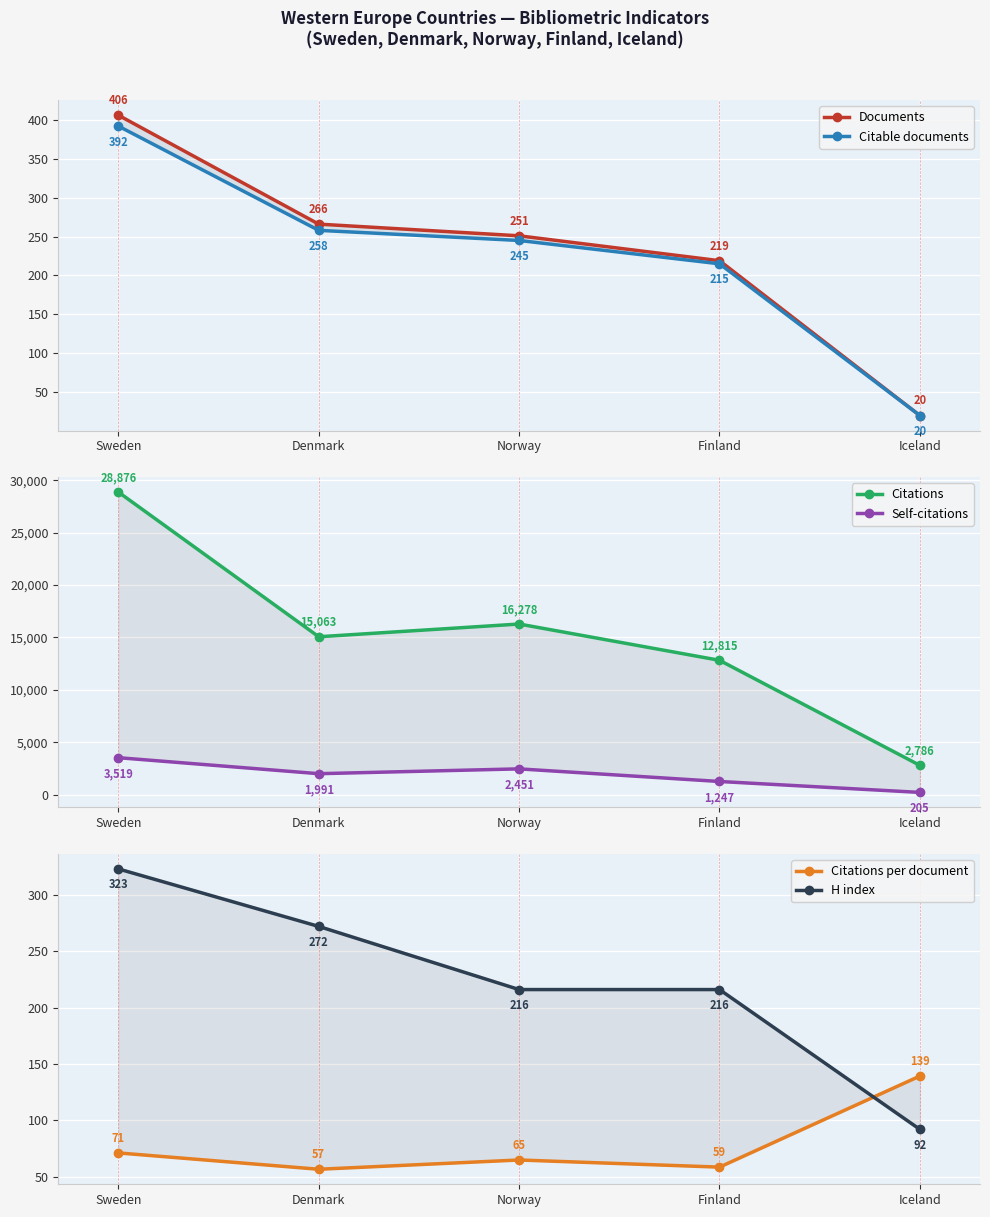

Where does the Citations series first go above 15063?

Sweden